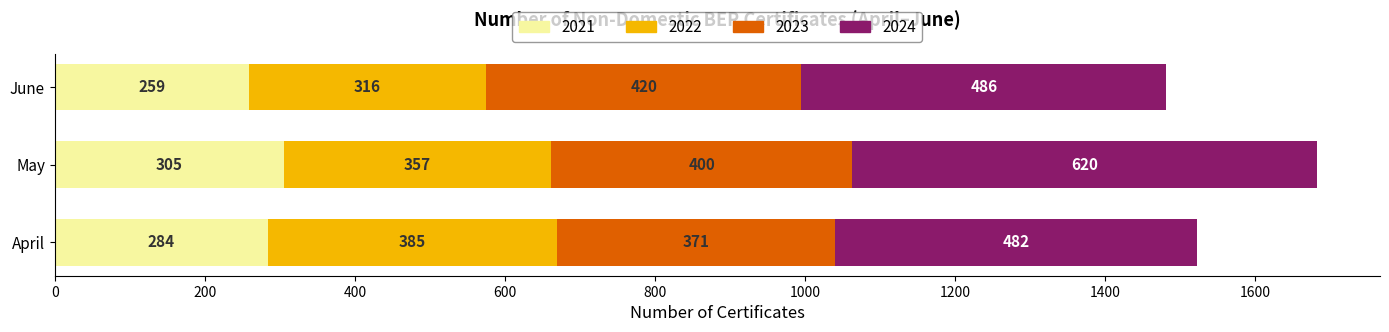

What is the total value across all series at June?

1481